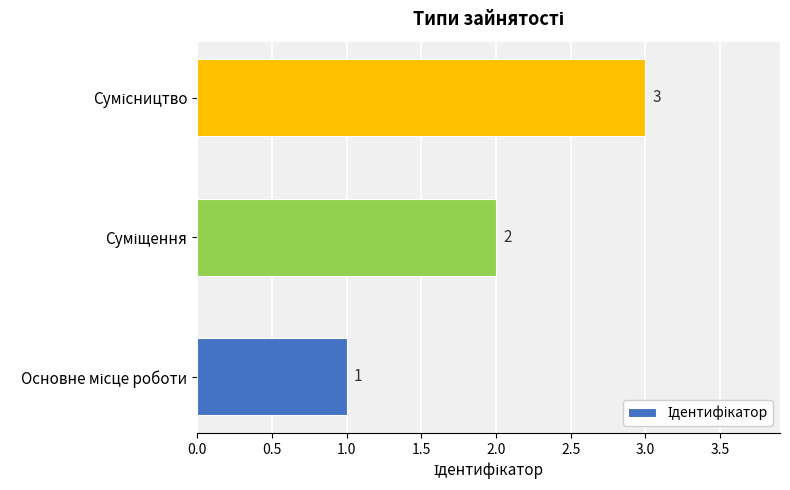

How many values are between 1 and 3?

3